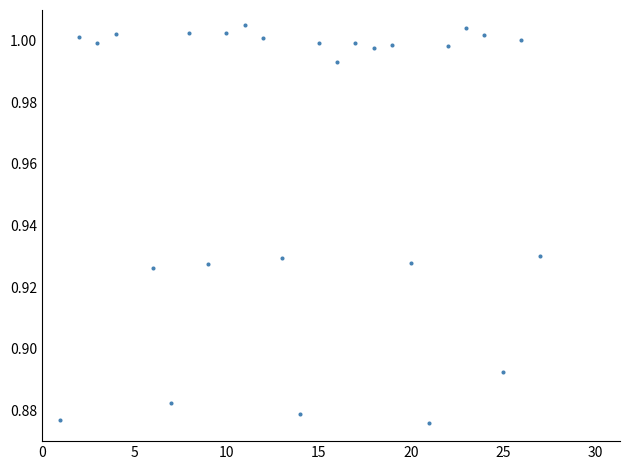

What is the range of X values (max minus min)?

26.0